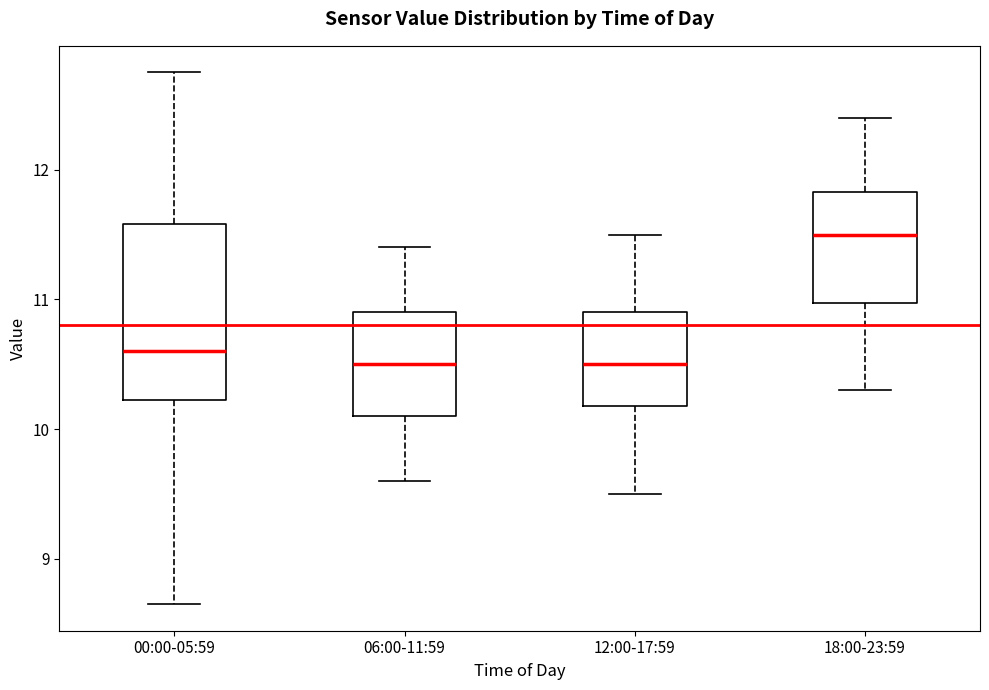

Reading left to right, transcribe this box plot: for each box, give where its median line is, the range the box spans, and where its two whiskers end, as read against the y-axis. The values are not printed on the chart, so give them approximately, as read against the axis.

00:00-05:59: median 10.6, box 10.2 to 11.6, whiskers 8.7 to 12.8
06:00-11:59: median 10.5, box 10.1 to 10.9, whiskers 9.6 to 11.4
12:00-17:59: median 10.5, box 10.2 to 10.9, whiskers 9.5 to 11.5
18:00-23:59: median 11.5, box 11.0 to 11.8, whiskers 10.3 to 12.4